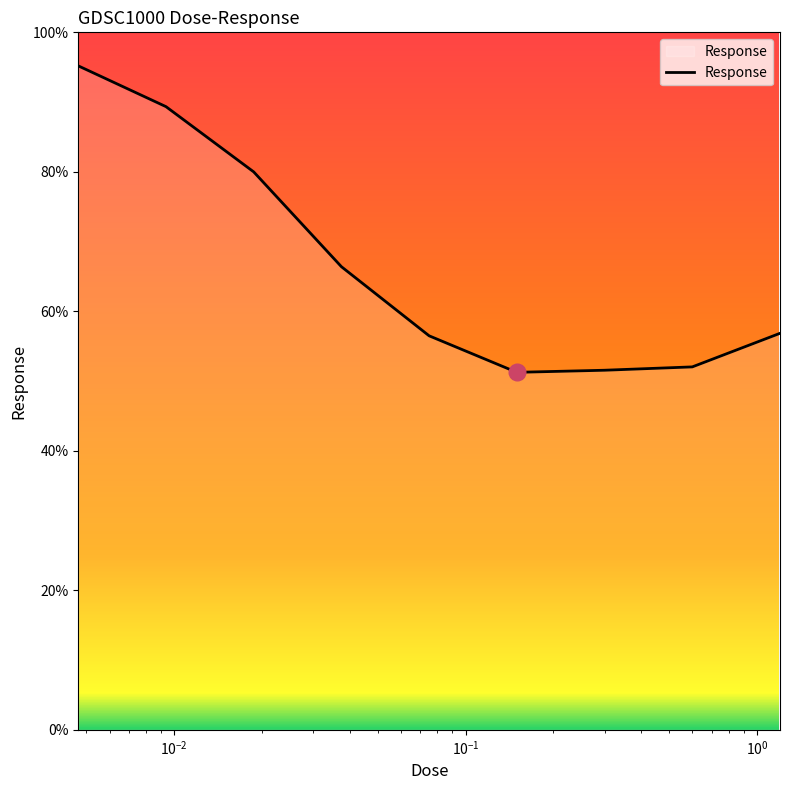

What is the smallest value displayed?

51.3